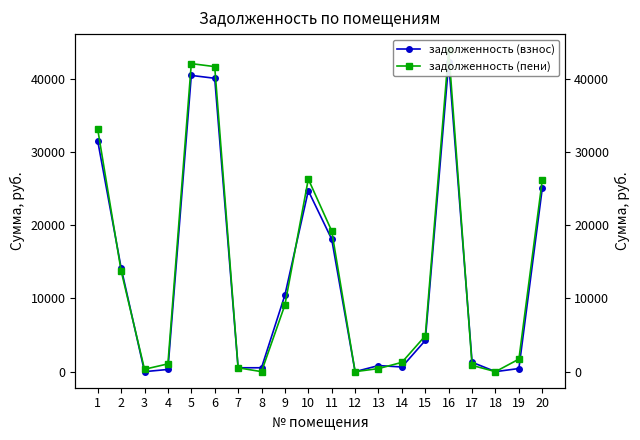

At which category does задолженность (пени) reach its first local peak?

5